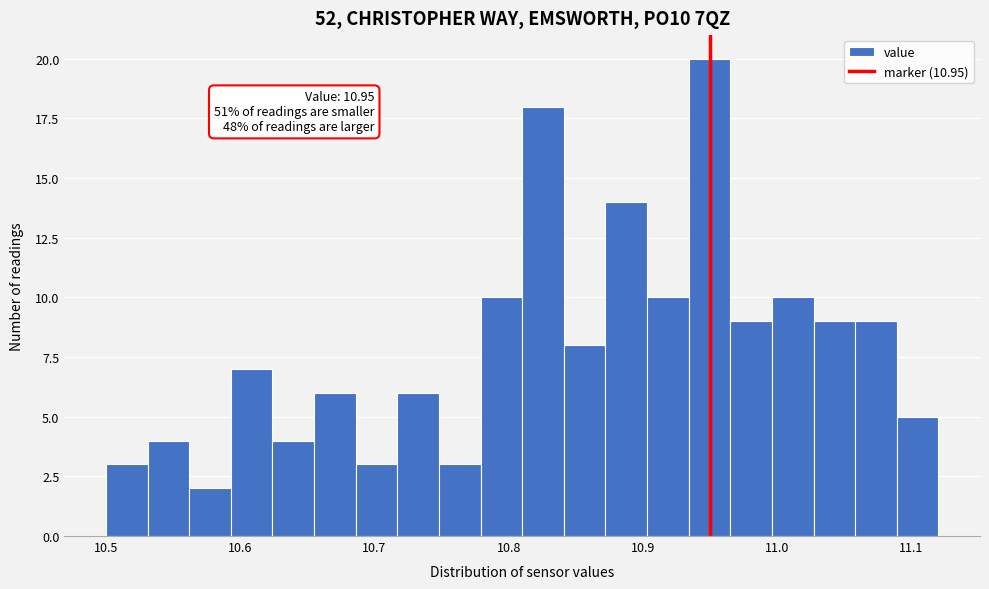

Around what value on the x-axis is the tallest bar? Give the approximate position of its centre, as read against the axis.

10.95